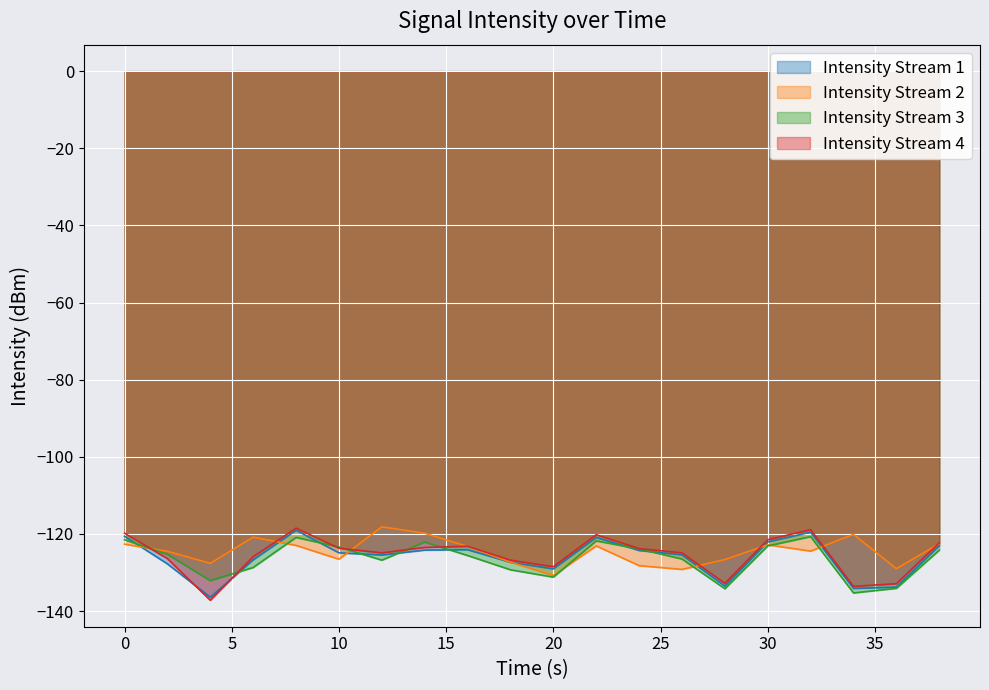

What is the minimum value shown in the chart?

-137.2